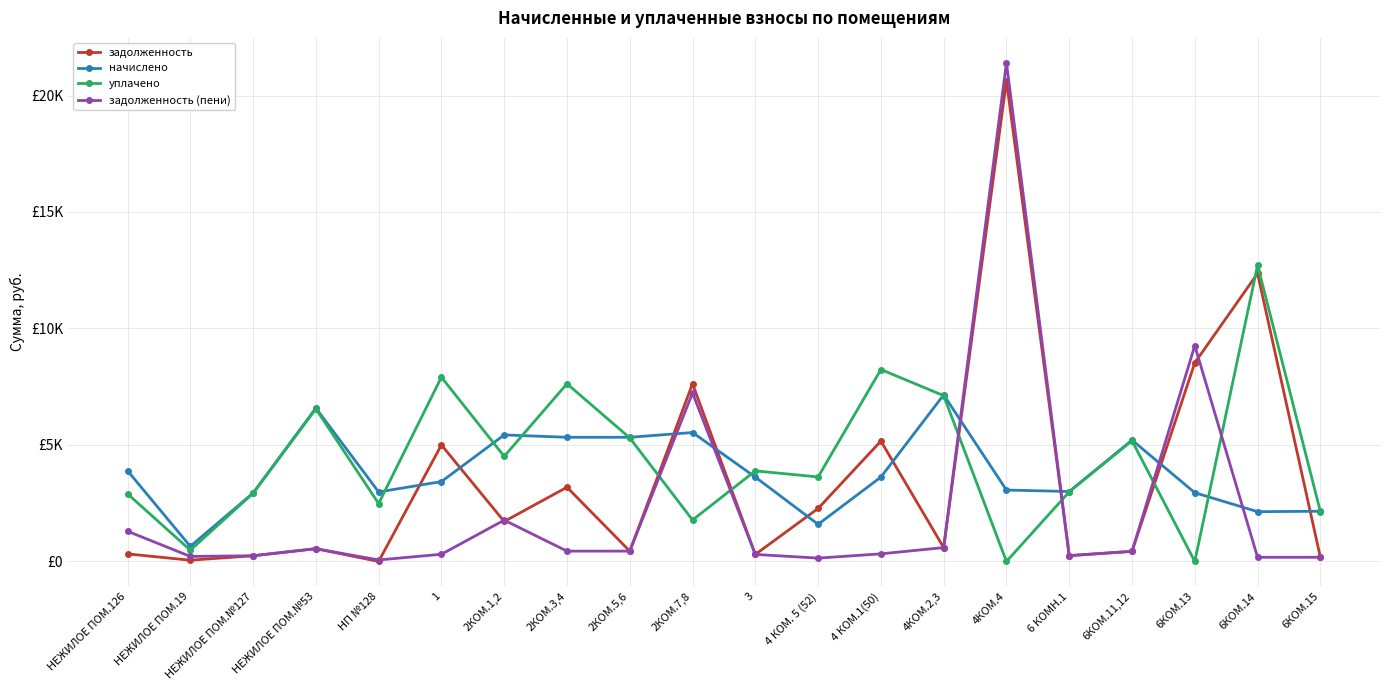

Is the value of уплачено at НЕЖИЛОЕ ПОМ.№127 greater than the value of начислено at НЕЖИЛОЕ ПОМ.126?

No